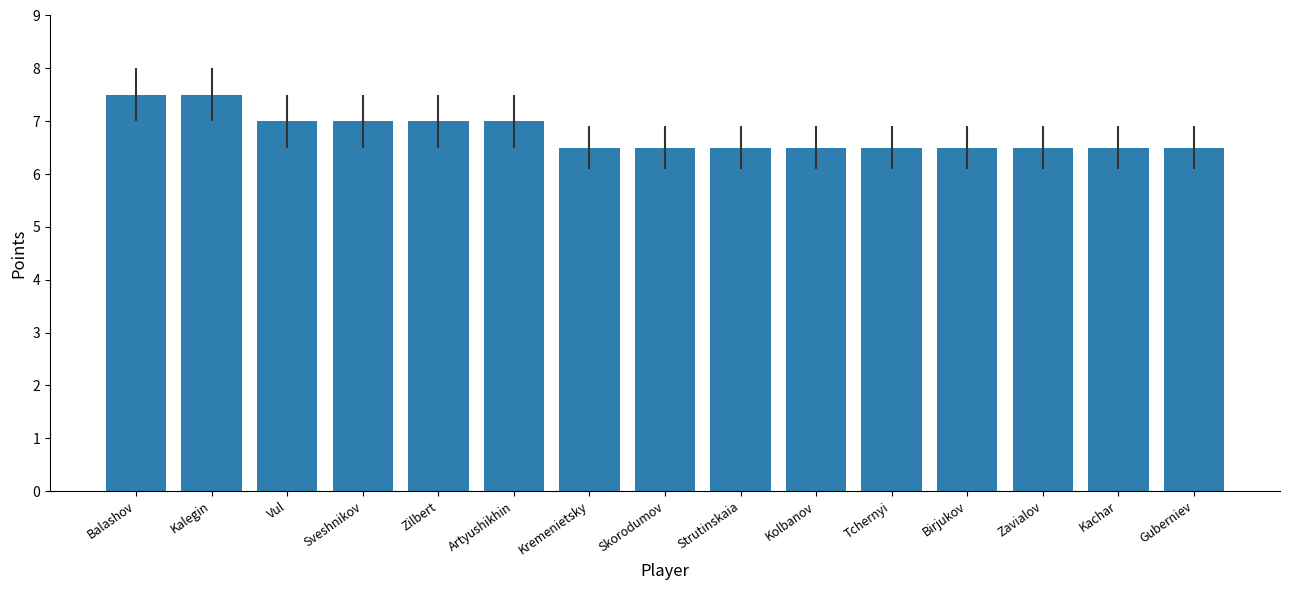

What is the label of the 11th bar from the left?

Tchernyi